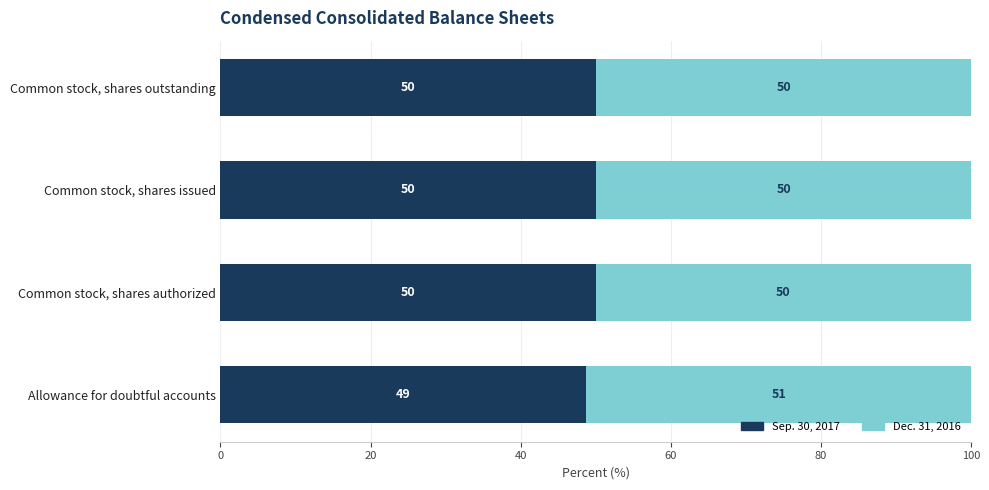

What is the approximate value of Sep. 30, 2017 at Common stock, shares outstanding?

50.1